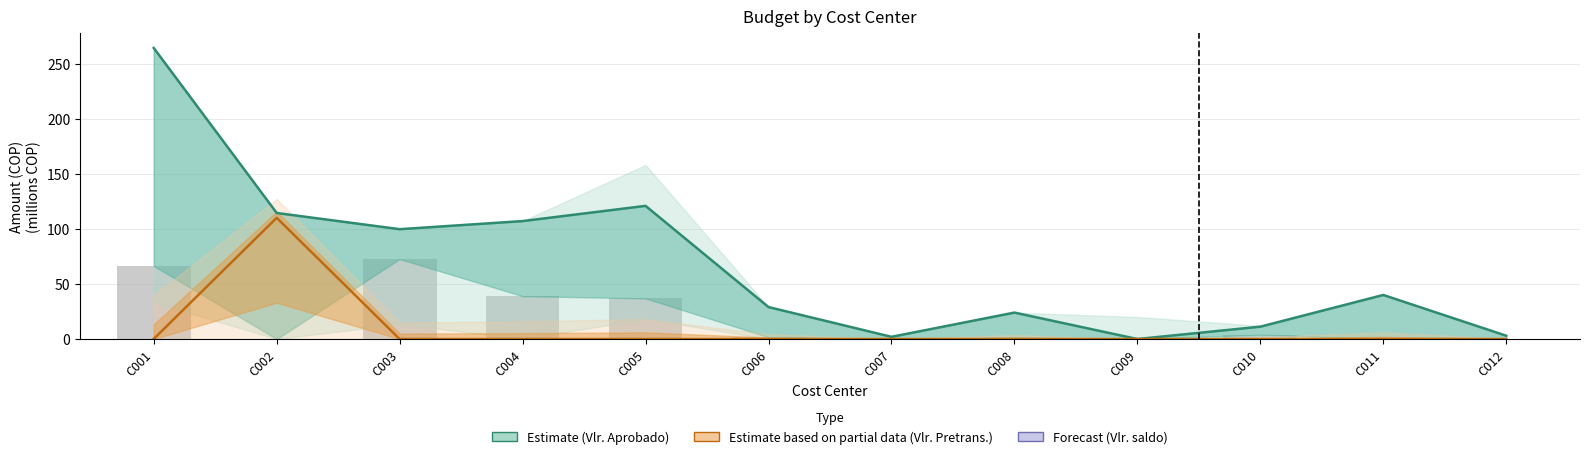

How many series are shown in this chart?

3